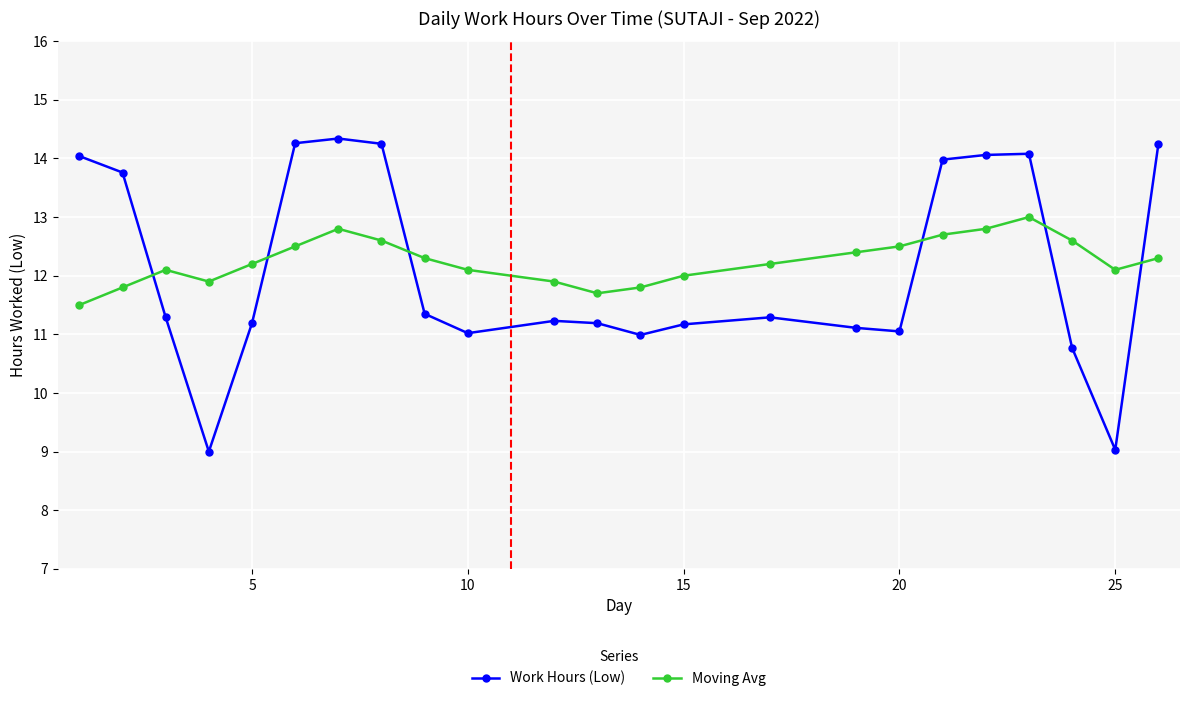

What is the difference between the second highest and second lowest values in the Moving Avg series?

1.1